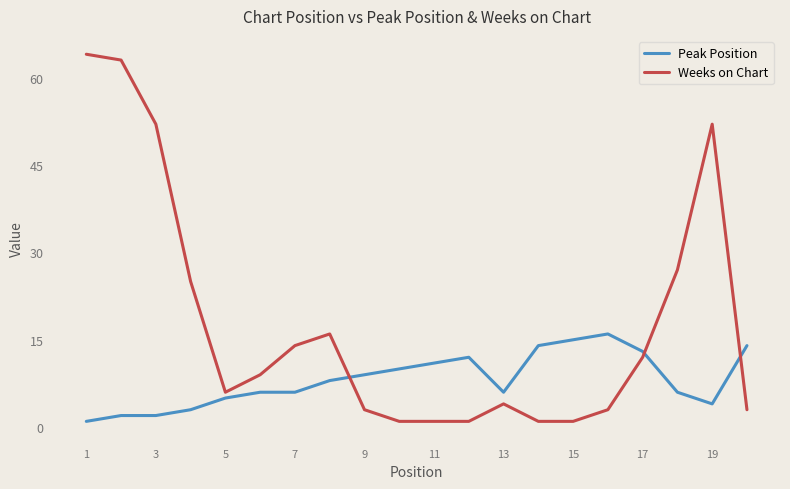

What is the difference between the maximum and minimum values in the Weeks on Chart series?

63